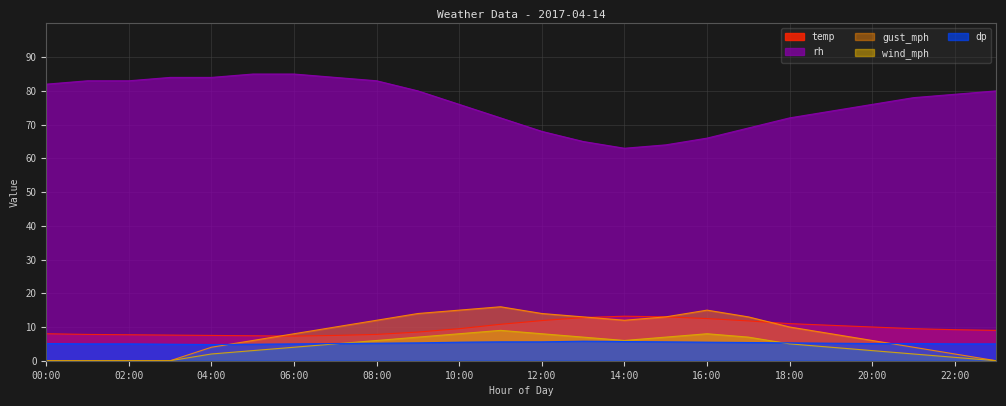

Where is the first local minimum for temp?

06:00